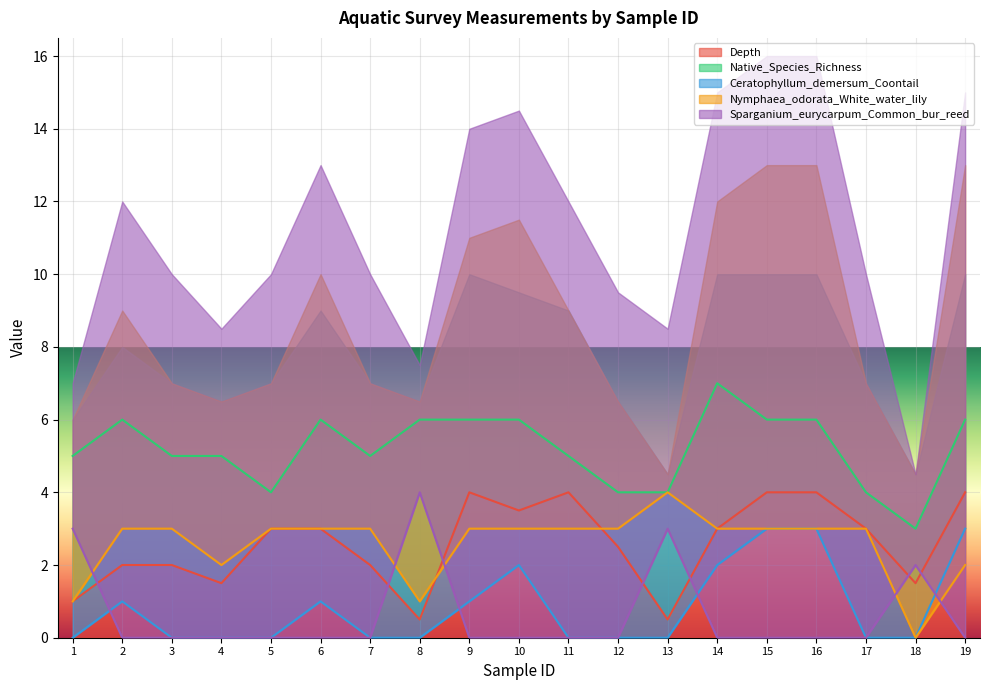

Count the Native_Species_Richness values in the range 4 to 6.

17